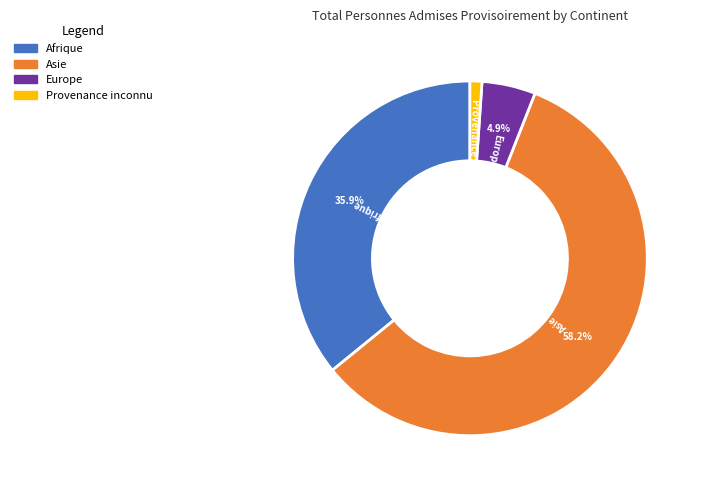

Is there any slice that represents more than half of the pie?

Yes